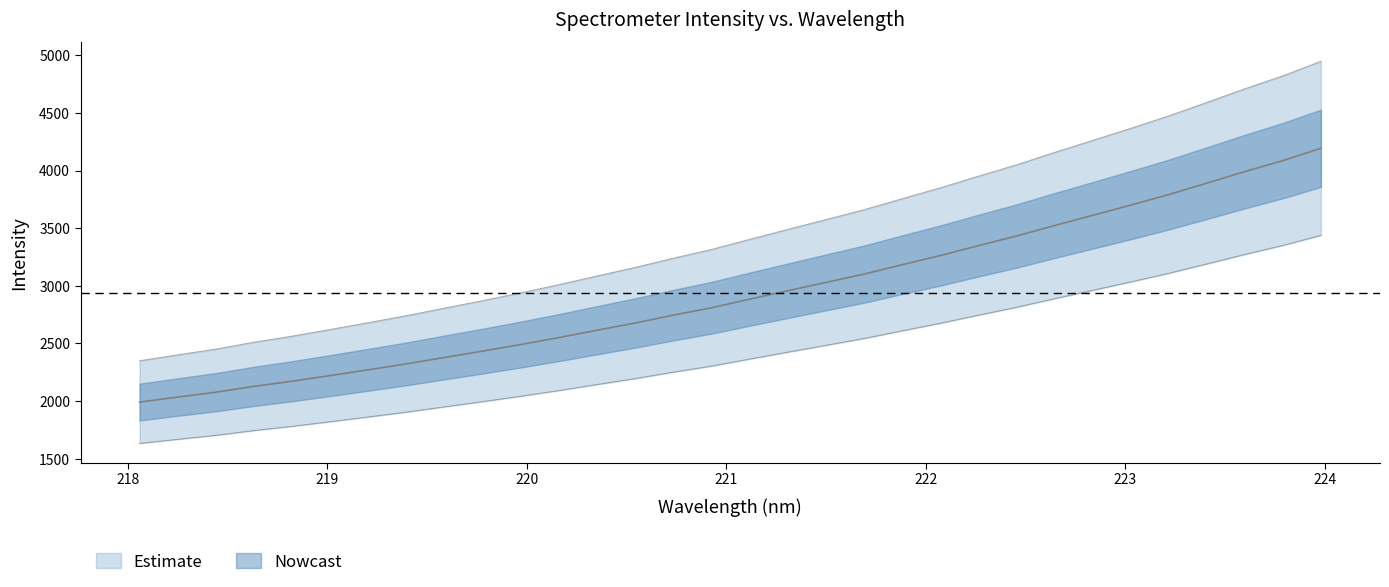

What is the change in value from 223.408 to 223.7895?

+230.9